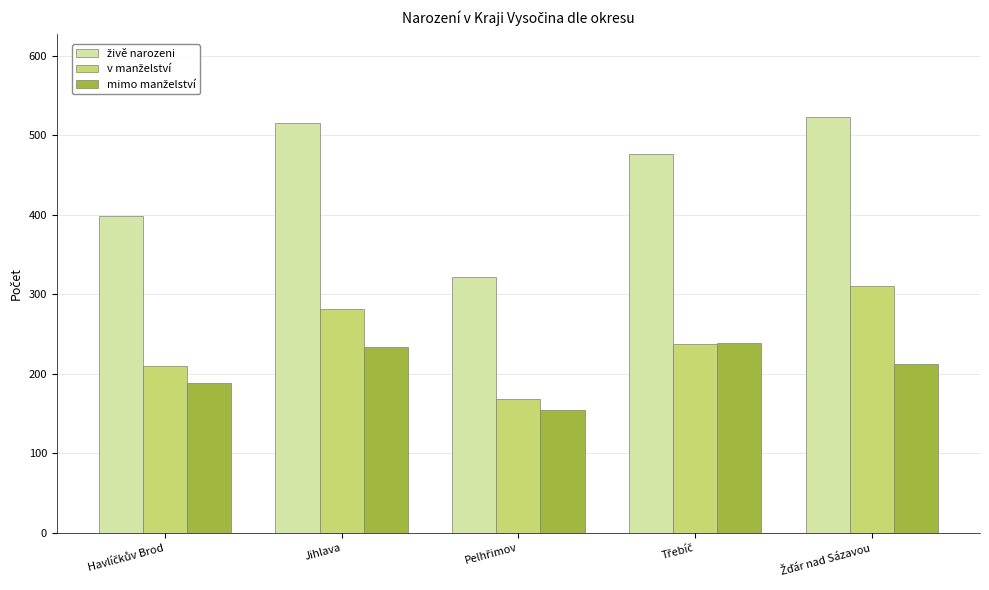

What is the smallest value displayed?

154